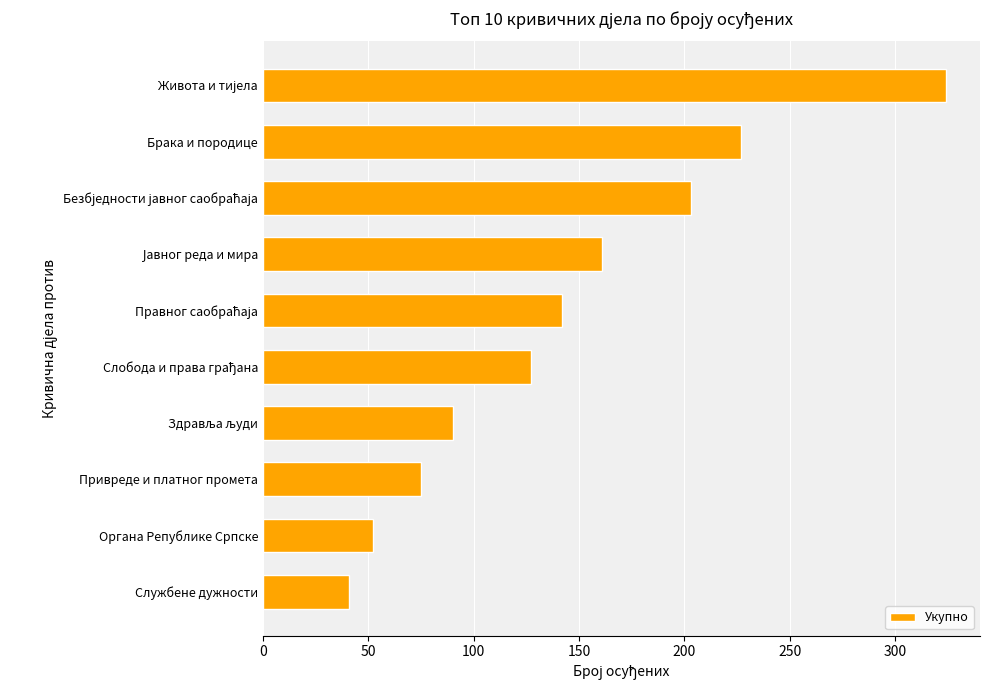

Reading top to bottom, list all the values displayed in this chart.

324	227	203	161	142	127	90	75	52	41